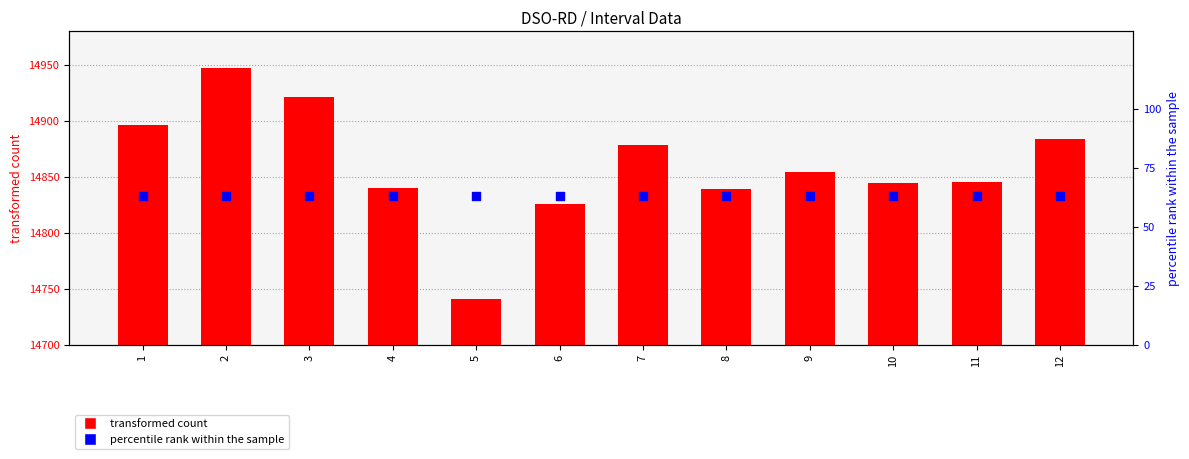

Which series contains the highest Y value?

transformed count